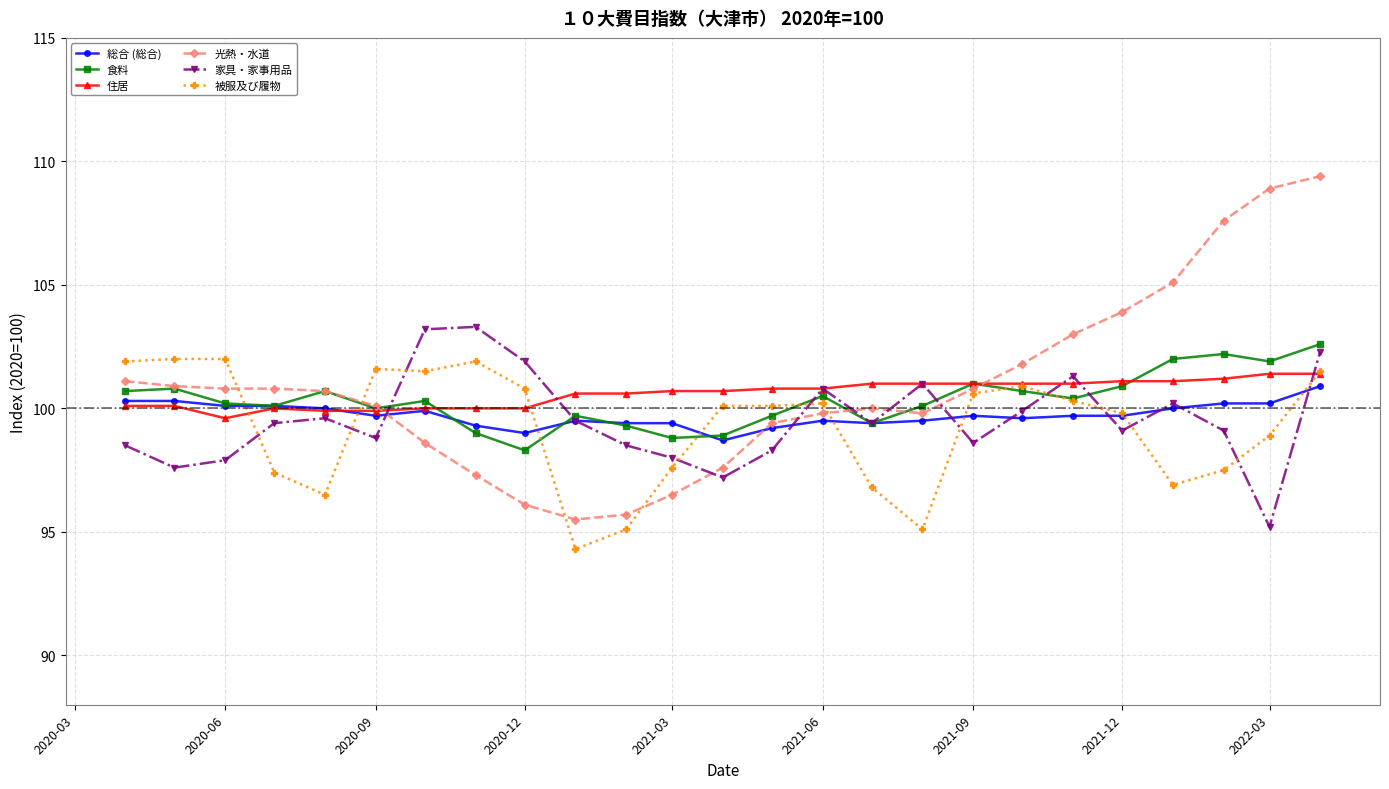

What is the greatest value displayed?

109.4